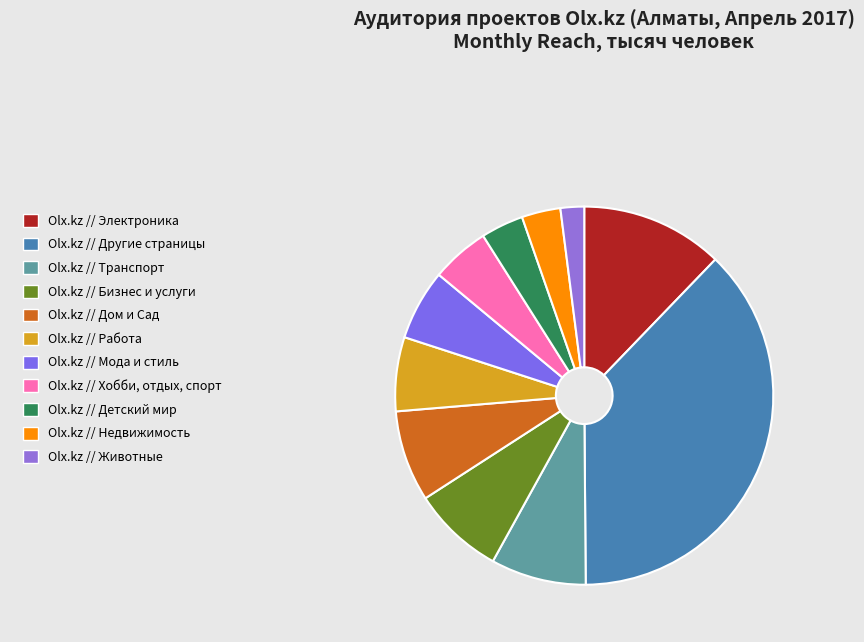

What is the smallest slice in the pie chart?

Olx.kz // Животные